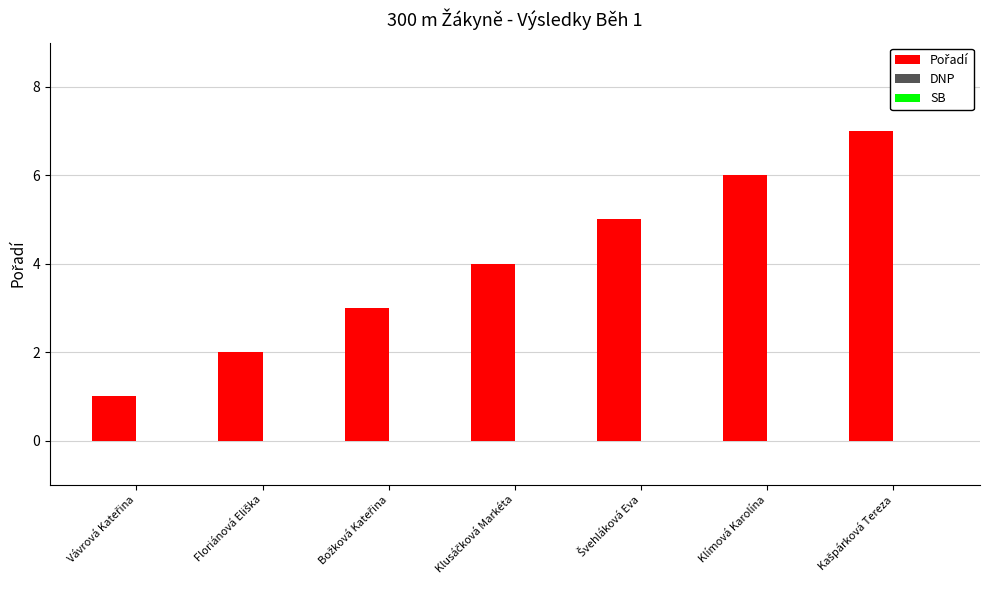

What is the average value?

4